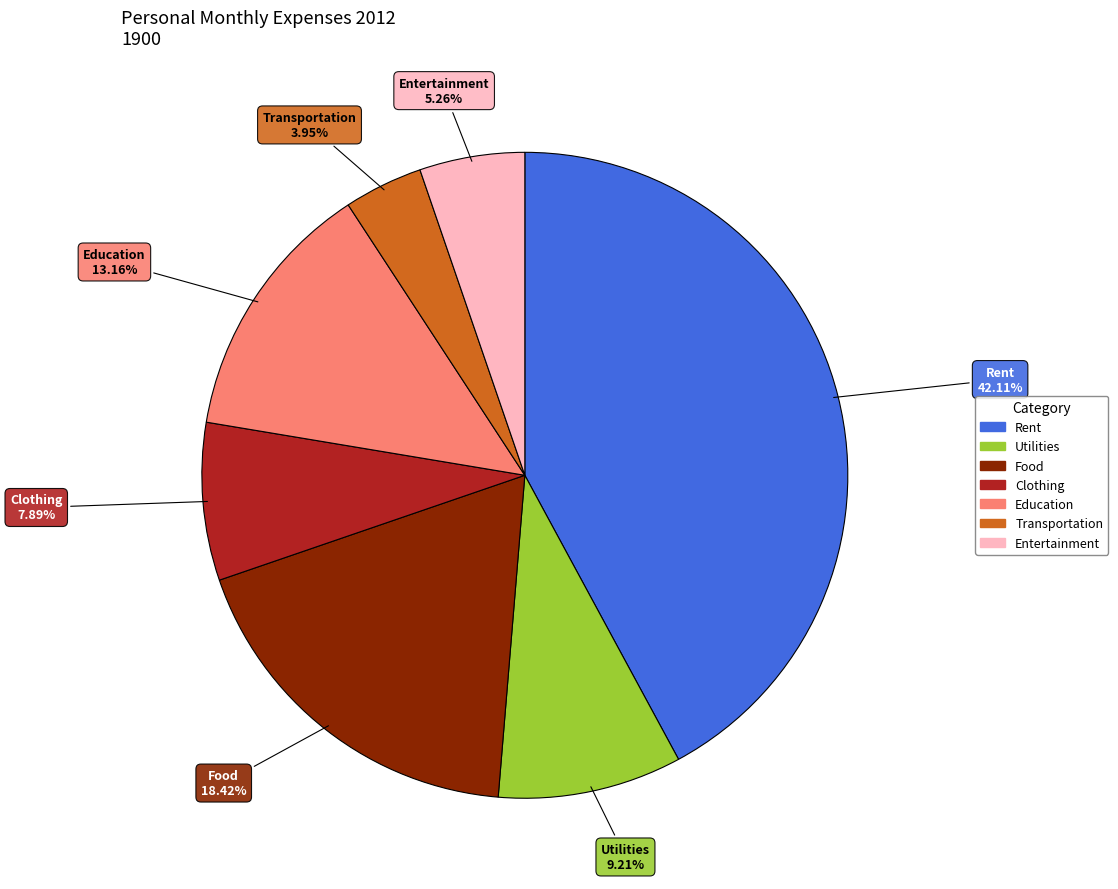

To the nearest percent, what percentage of the pie is Transportation?

4%